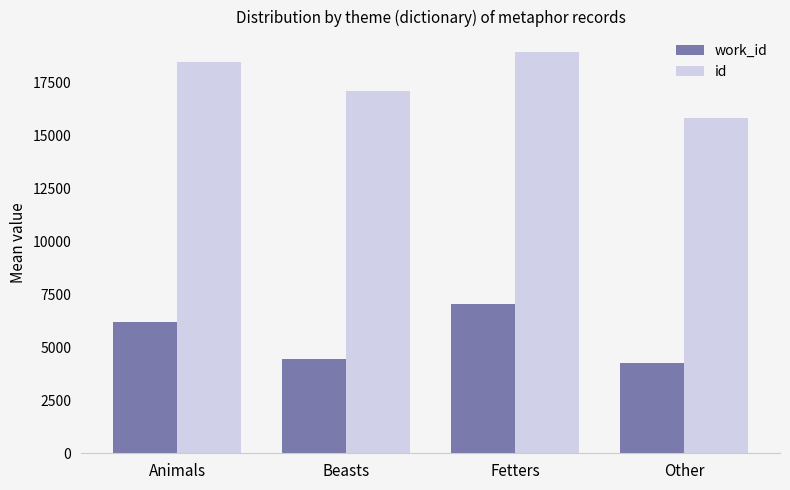

What is the spread (max minus min) of values at Fetters?

11914